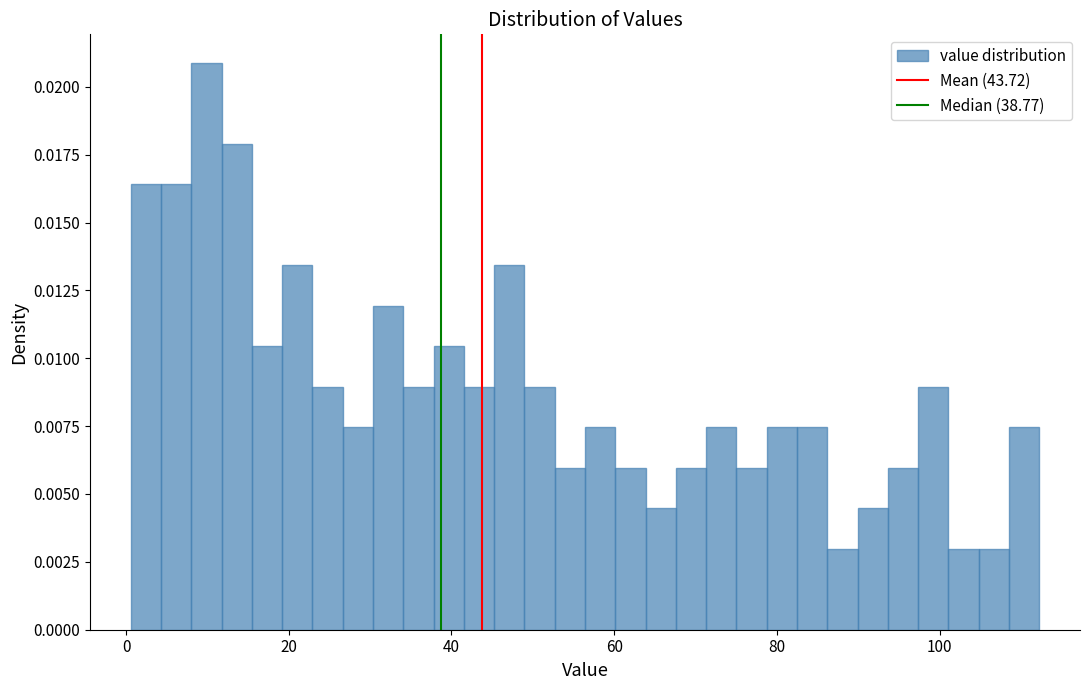

Read against the x-axis, roughly where is the centre of the tallest bar?

10